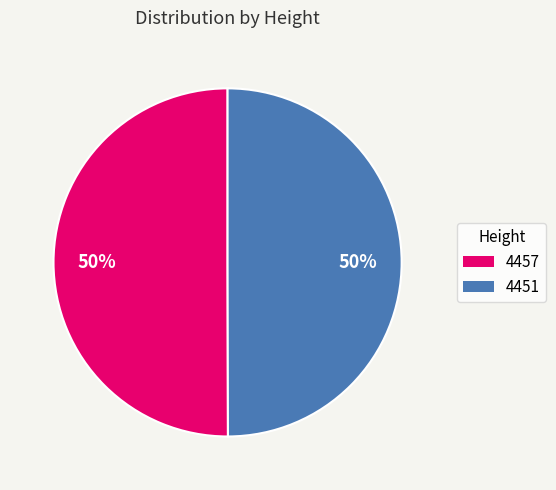

Is it true that 4451 is 50% of the pie?

True